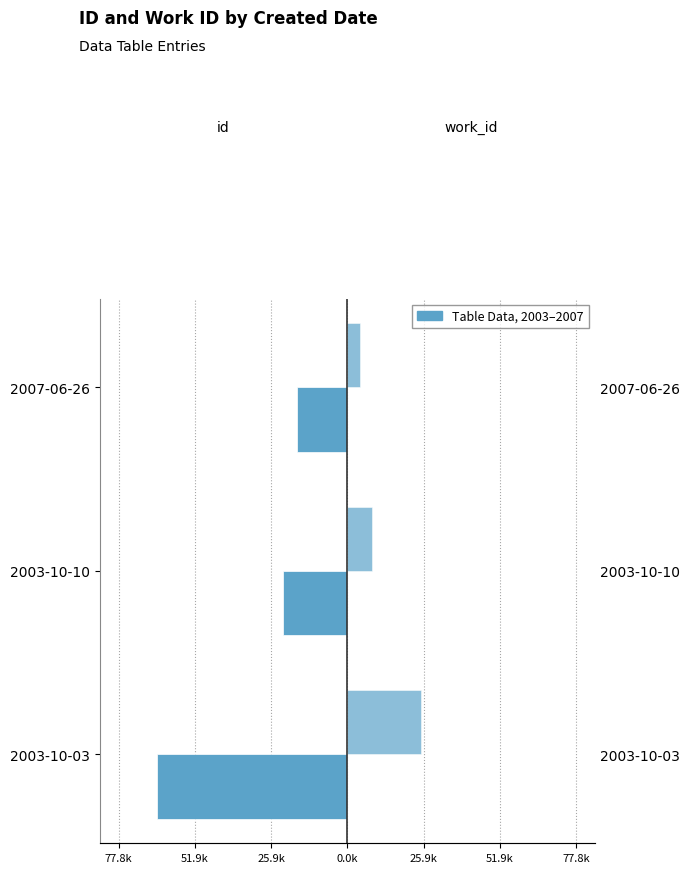

What is the average value of the id (thousands) series?

-34.6